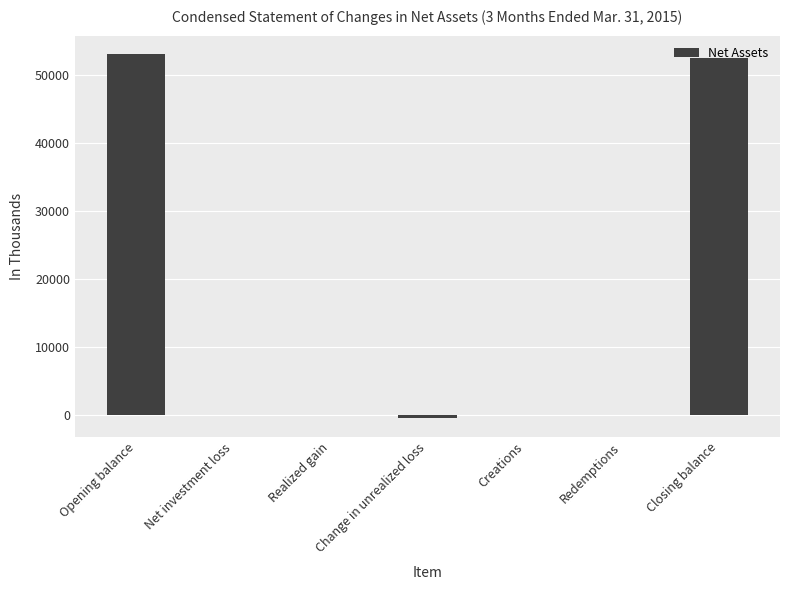

How many series are shown in this chart?

1